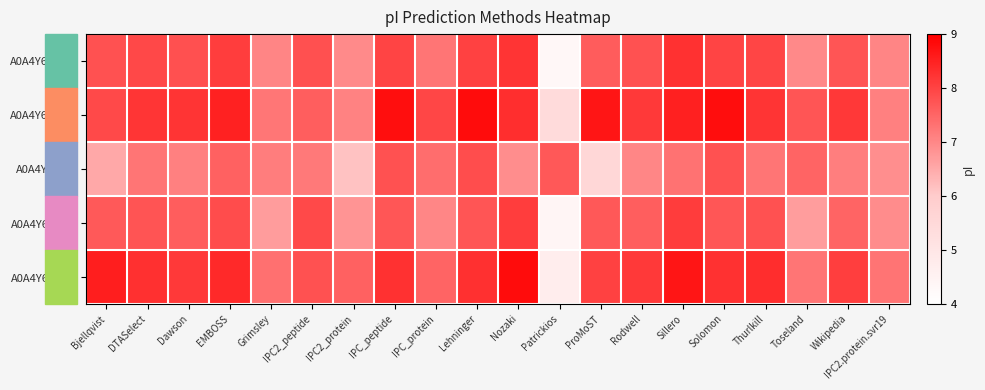

Which series changed the most between Sillero and Wikipedia?

A0A4Y6EQ70